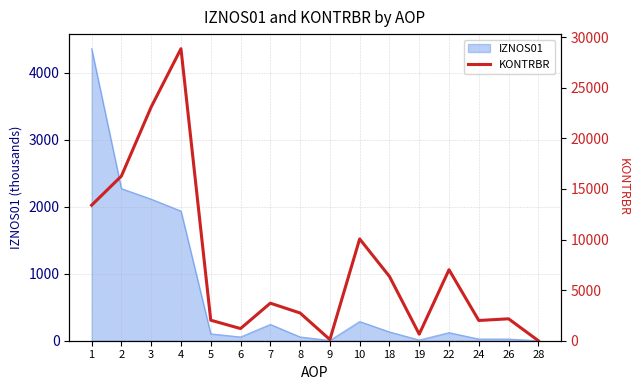

Approximately how many times larger is the value at 26 compared to 1?

0.2